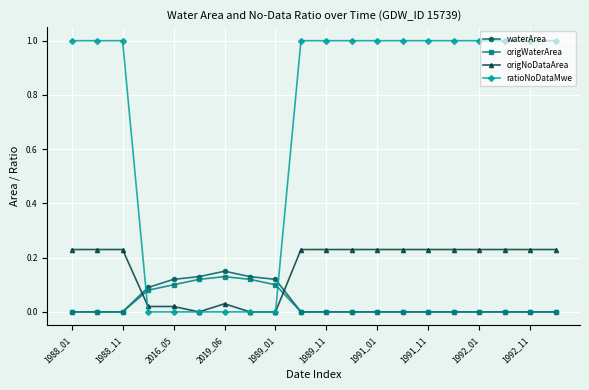

True or false: origWaterArea and origNoDataArea cross at least once.

True